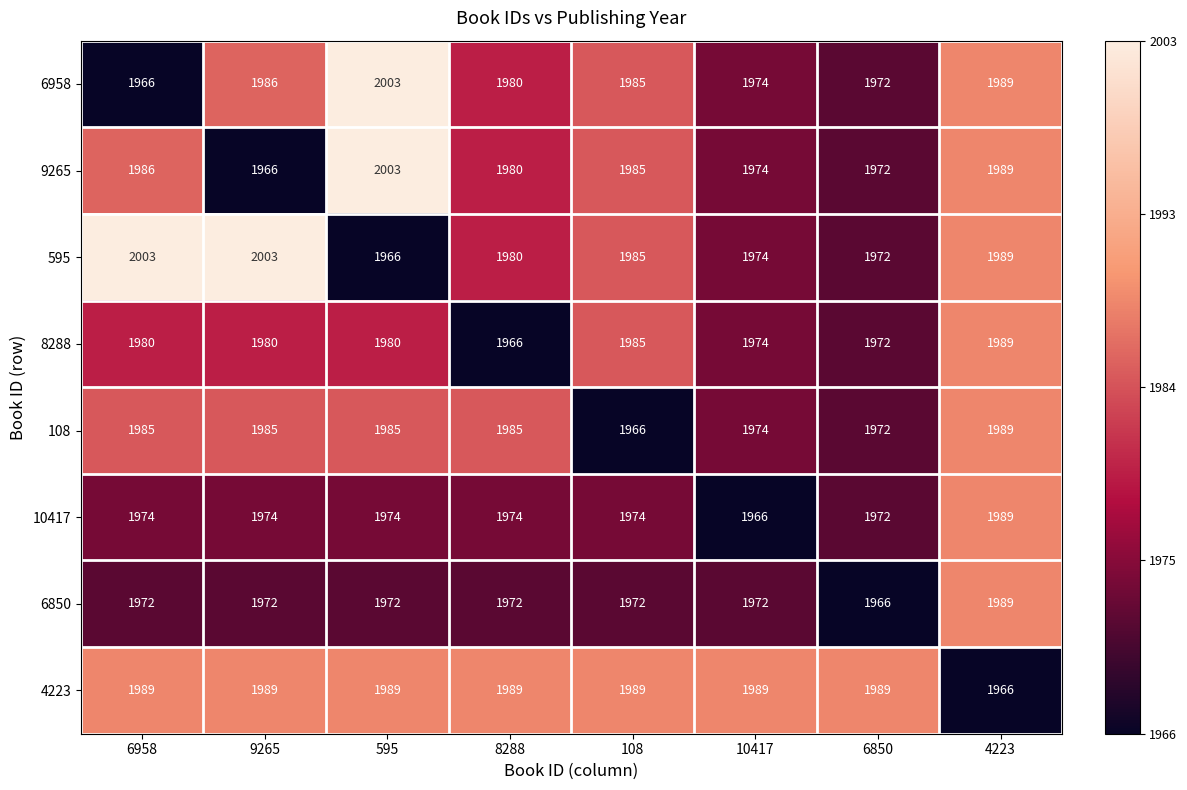

What value does the 108 series have at 8288, to the nearest 5?

1985